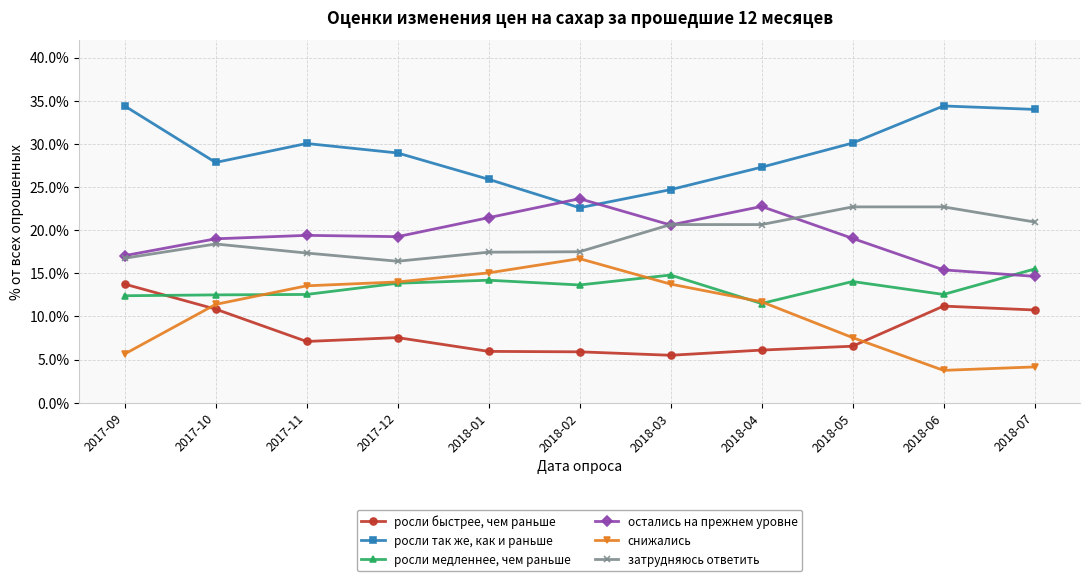

How many lines are shown in the chart?

6